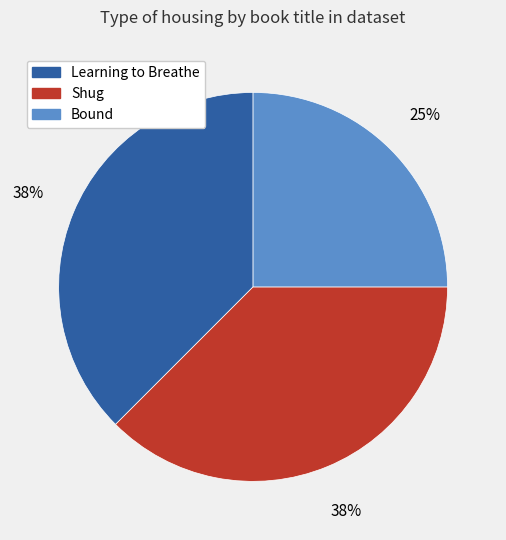

How many slices are in this pie chart?

3